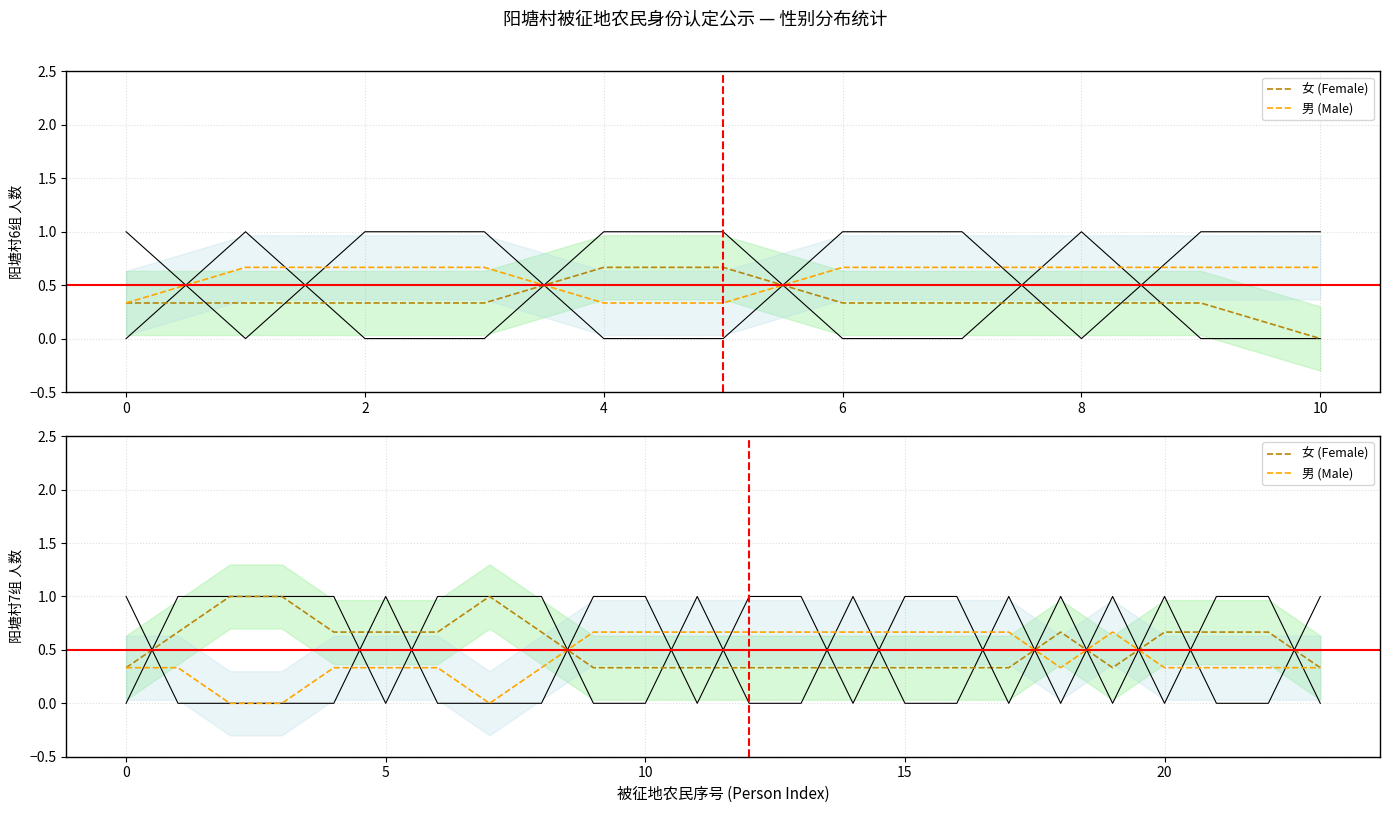

In 女 (Female), how many points are higher than both neighbors (excluding endpoints)?

2